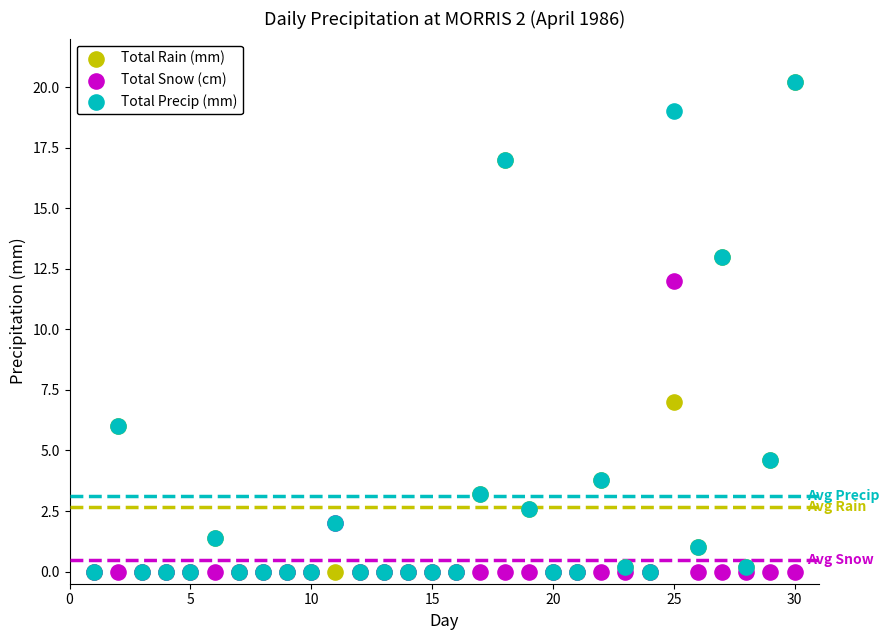

What are all the series names shown in the legend?

Total Rain (mm), Total Snow (cm), Total Precip (mm)